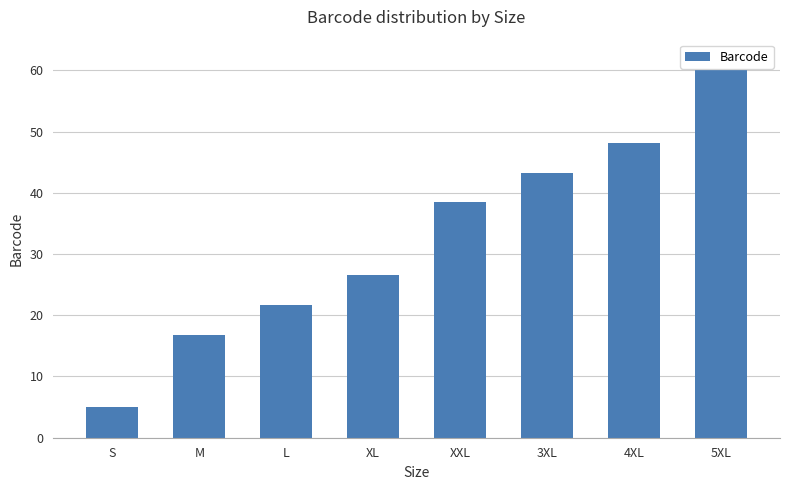

The value at XXL is 55.7. True or false?

False